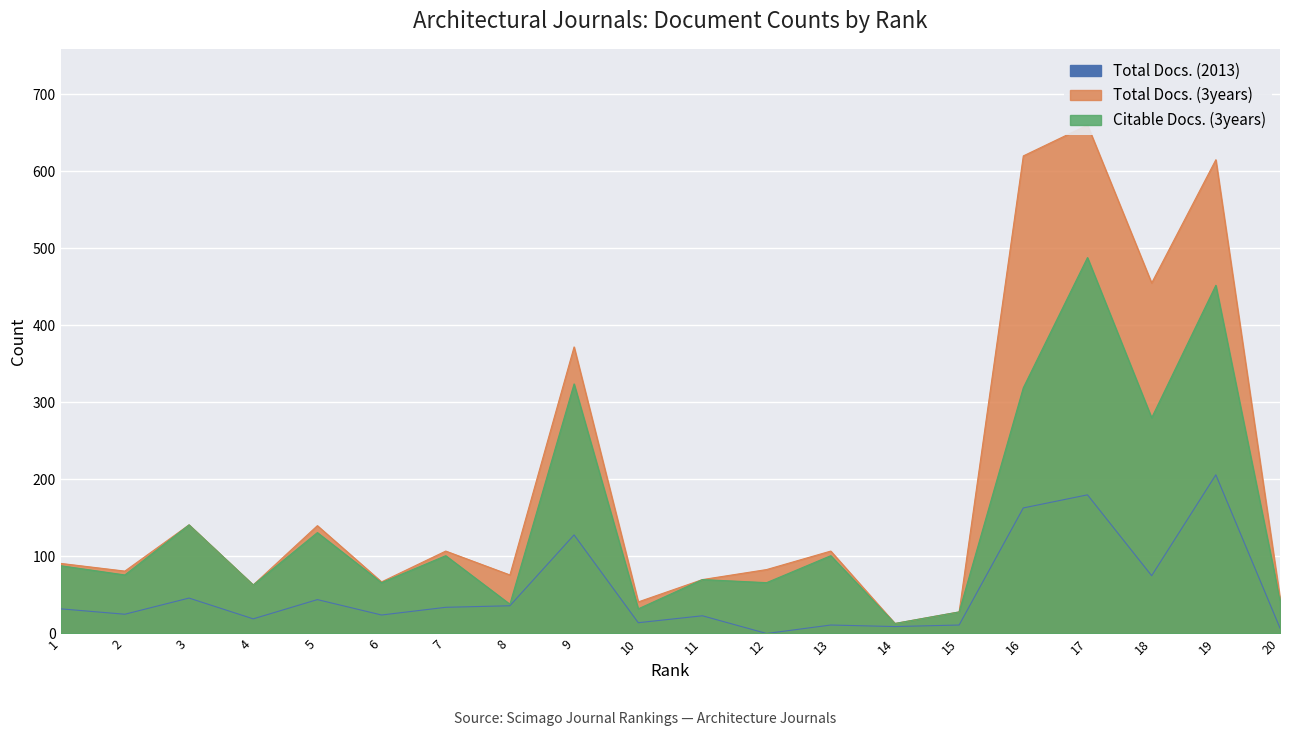

At which label does Citable Docs. (3years) reach its peak?

17